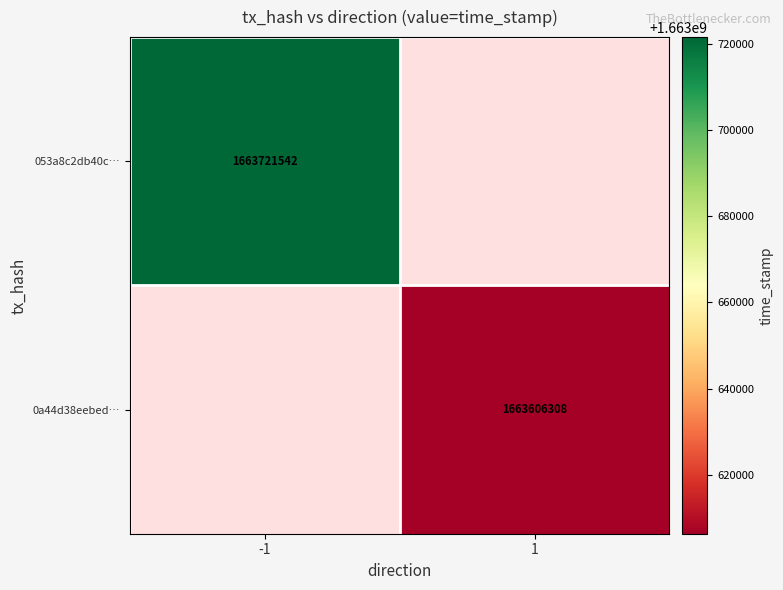

The value of 053a8c2db40c… at -1 is 594730572. True or false?

False